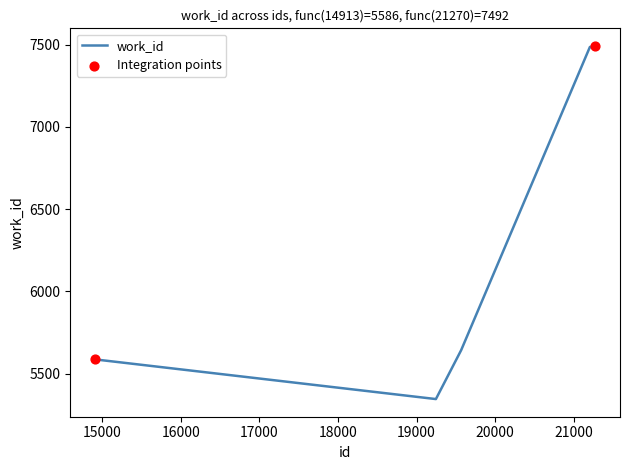

What is the difference between the maximum and second lowest values?

1906